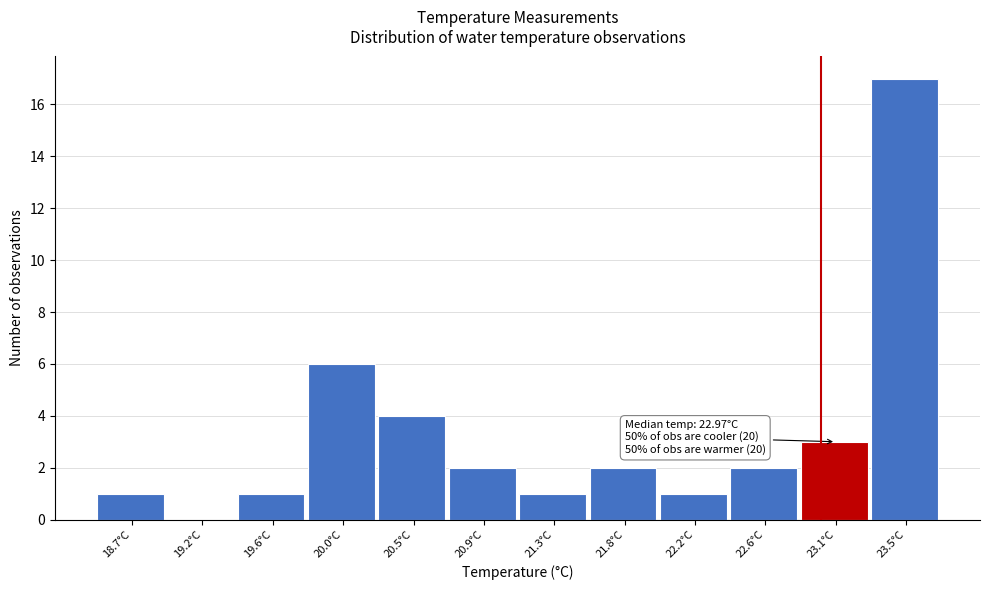

Which range on the x-axis has the tallest bar?

23.30 to 23.70